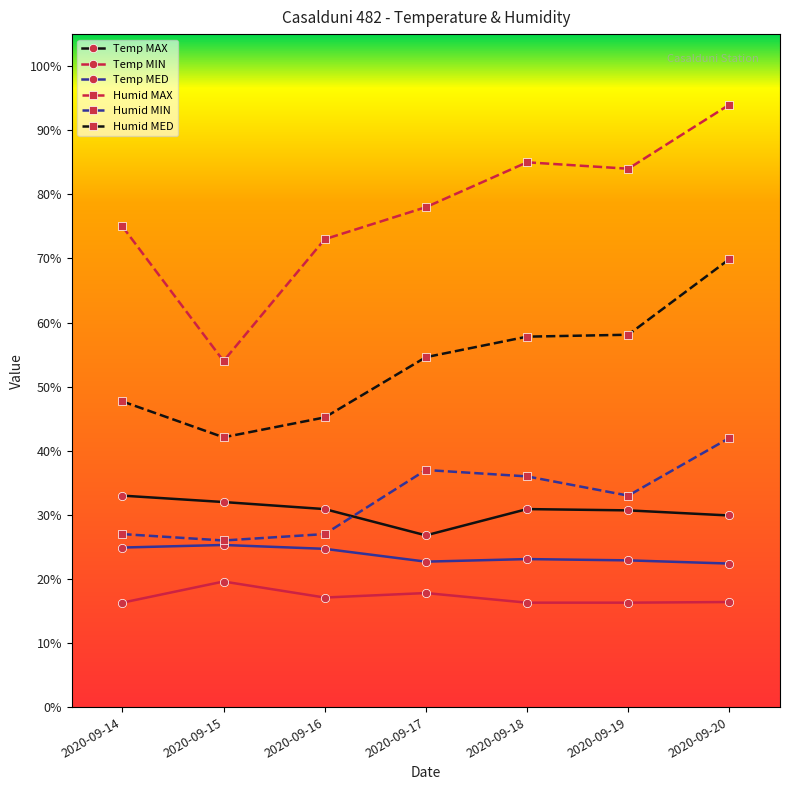

In Temp MED, how many points are higher than both neighbors (excluding endpoints)?

2